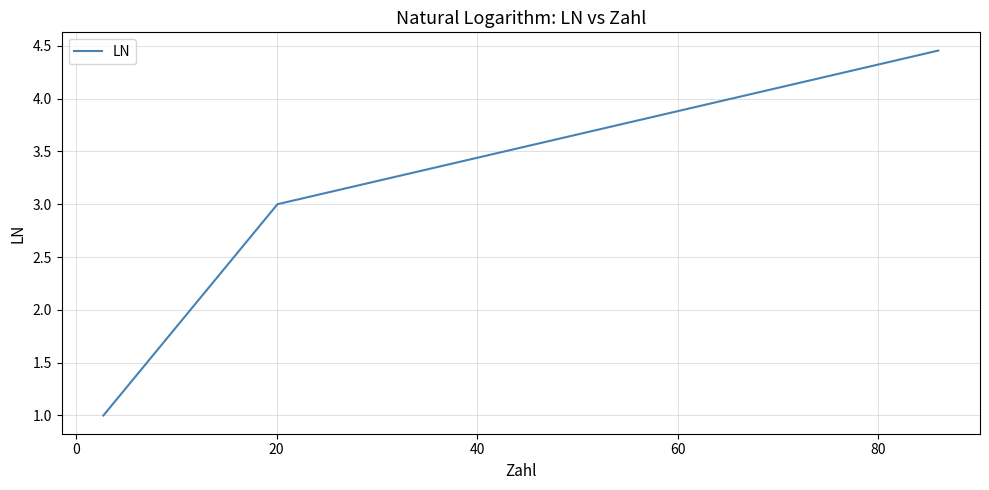

What is the difference between the second highest and minimum values?

2.0